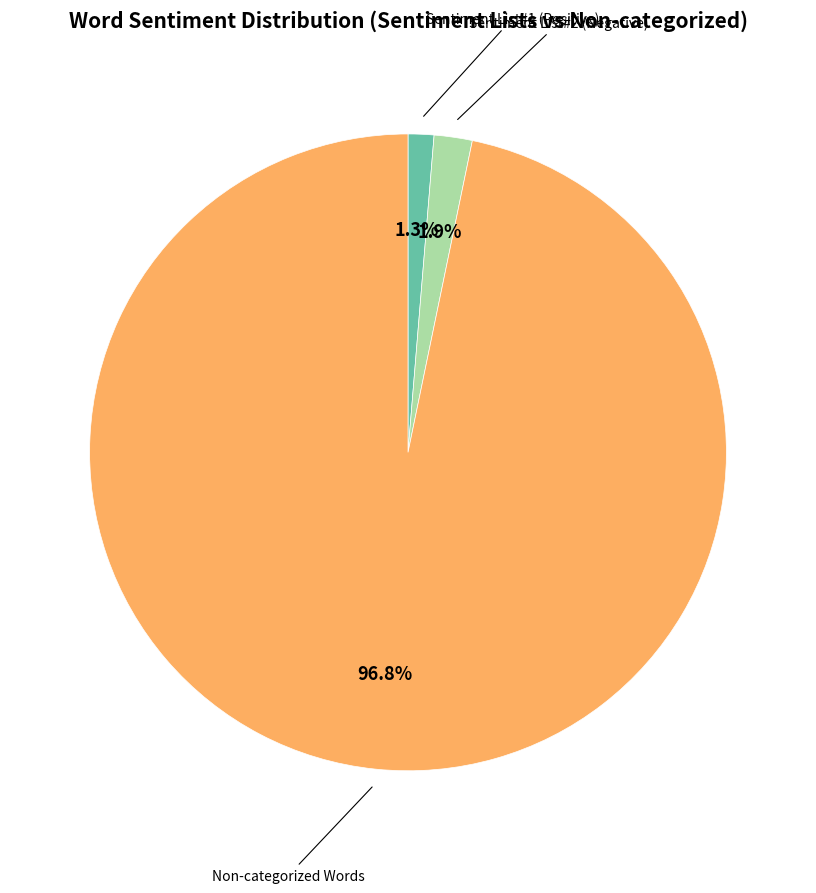

Is there a majority slice in this chart?

Yes